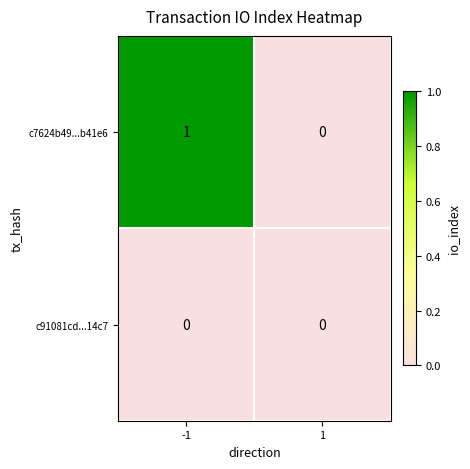

Which series has the largest range (max minus min)?

c7624b49...b41e6